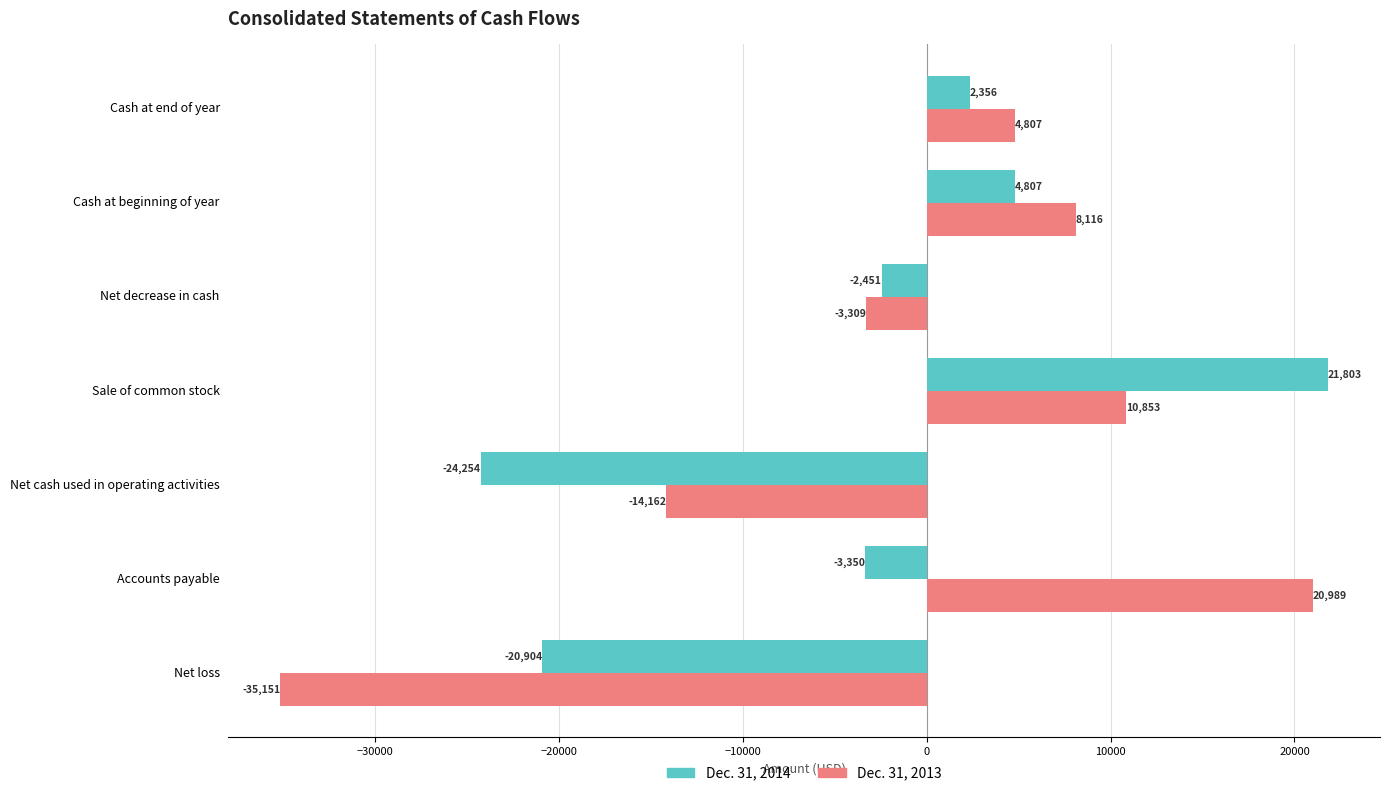

What is the average value of the Dec. 31, 2013 series?

-1122